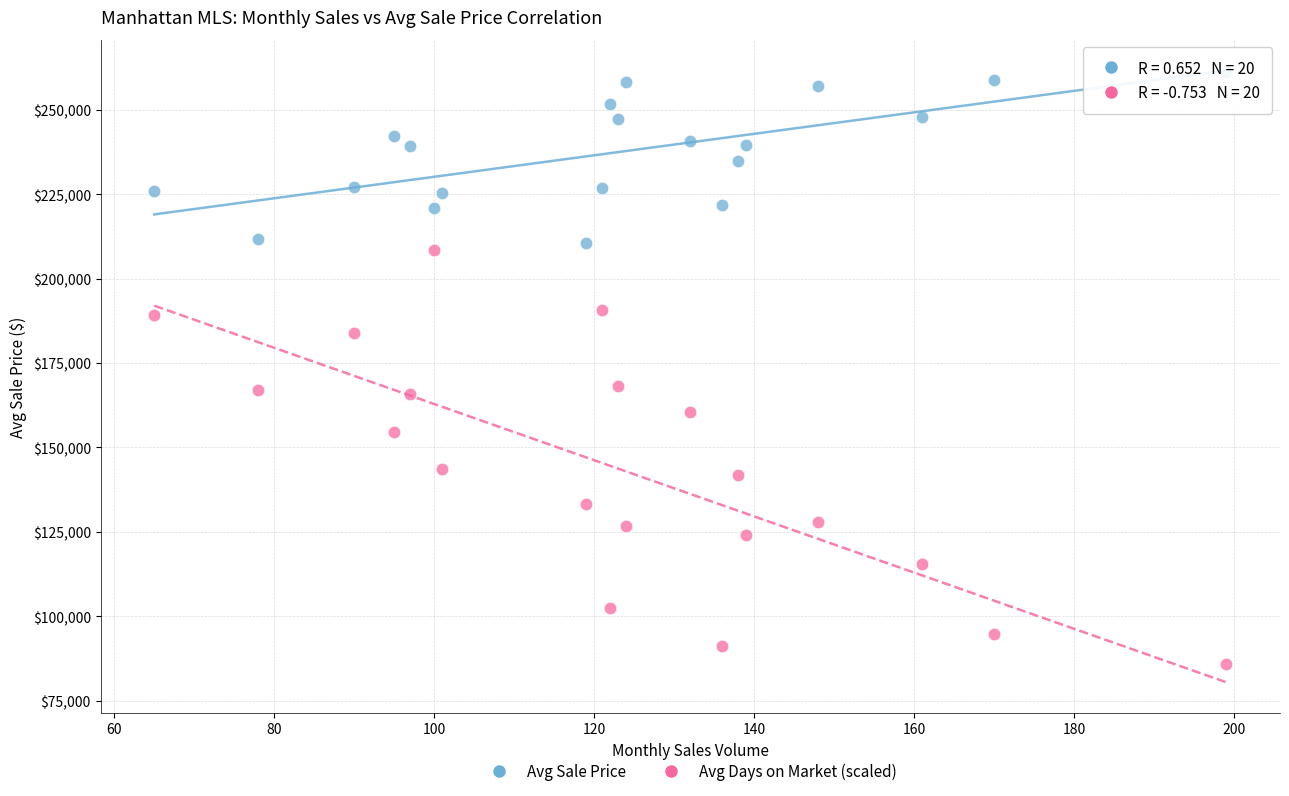

Across all data points, what is the range of Y values (max minus min)?

175333.0